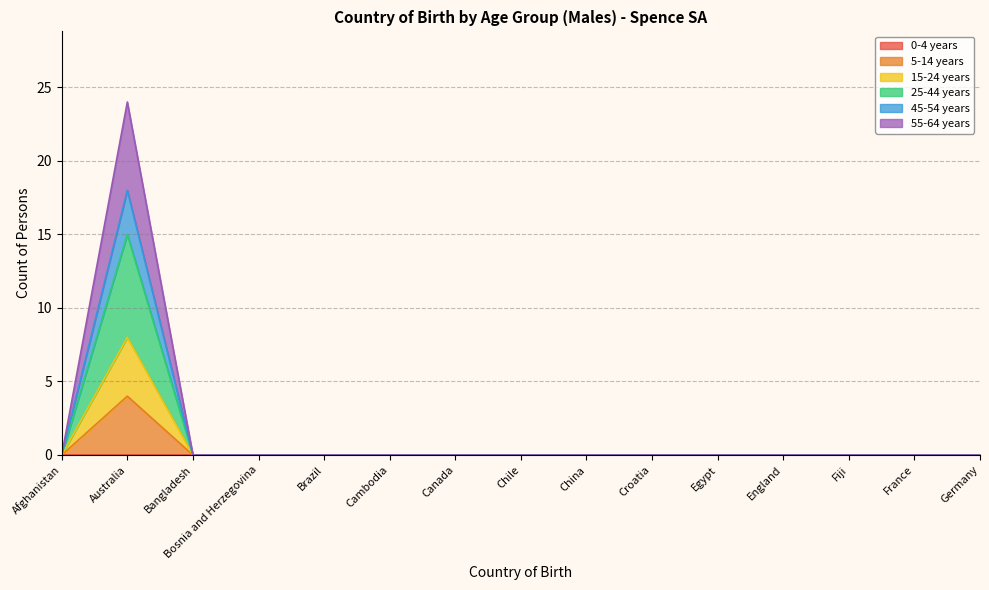

Which series has the largest total across all categories?

25-44 years